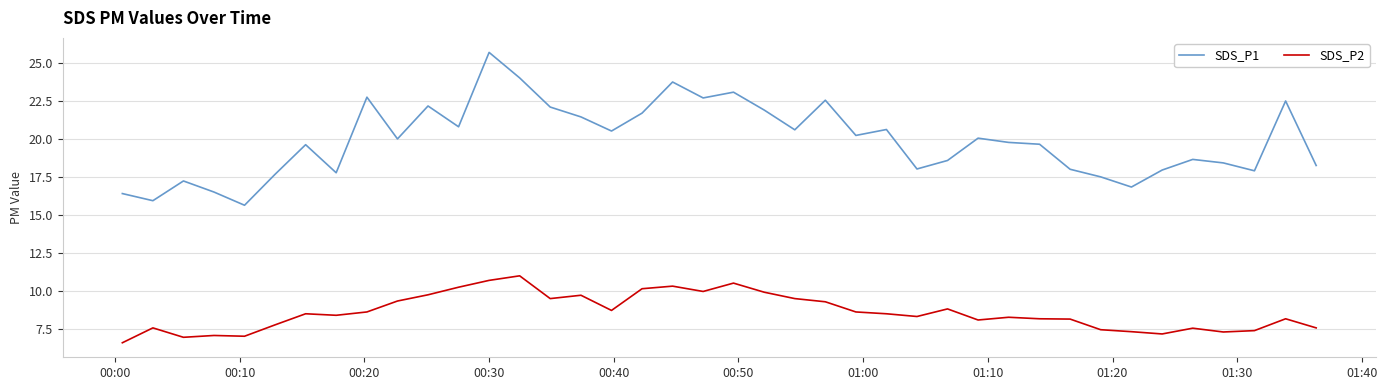

Which series has the widest spread of values?

SDS_P1